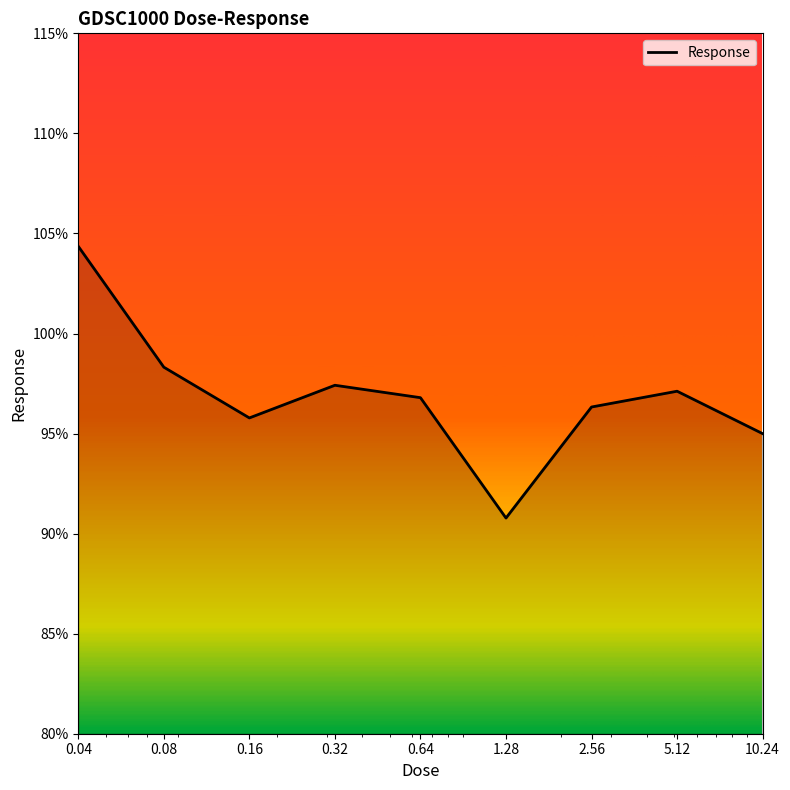

What is the minimum value shown in the chart?

90.8